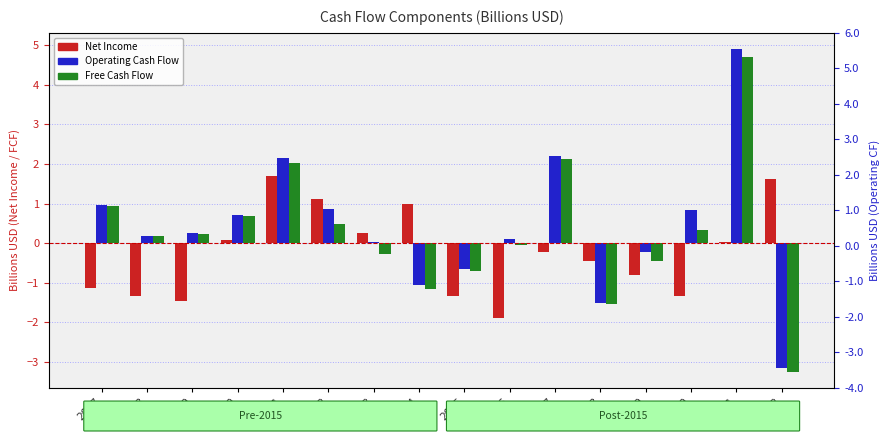

What is the value of the Operating Cash Flow bar at the 13th from the left?

-0.2